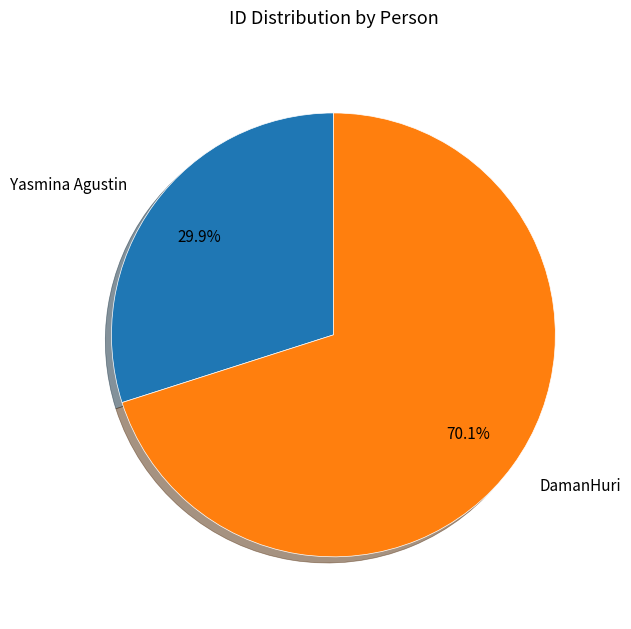

Does Yasmina Agustin represent more than half of the total?

No